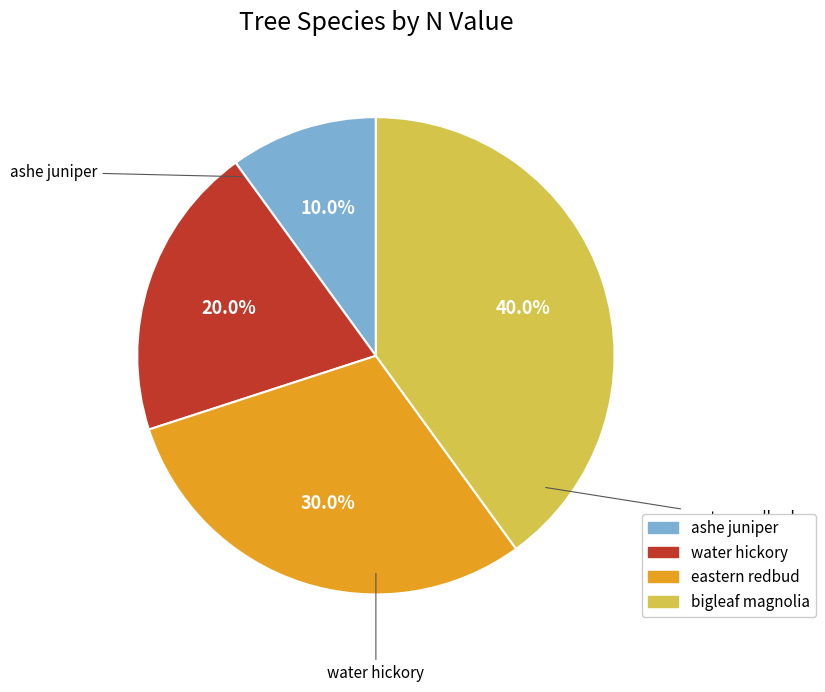

Which slice is the smallest?

ashe juniper